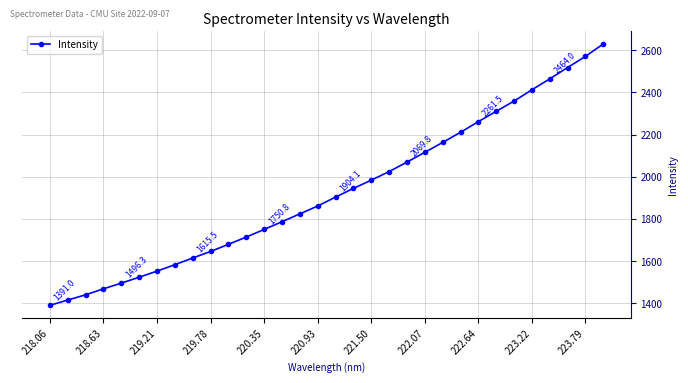

What is the sum of all values?

61699.4